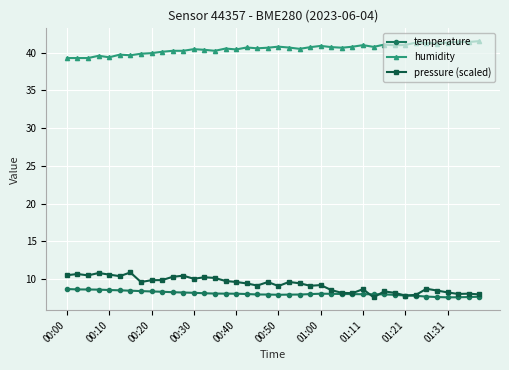

True or false: pressure (scaled) and humidity cross at least once.

False